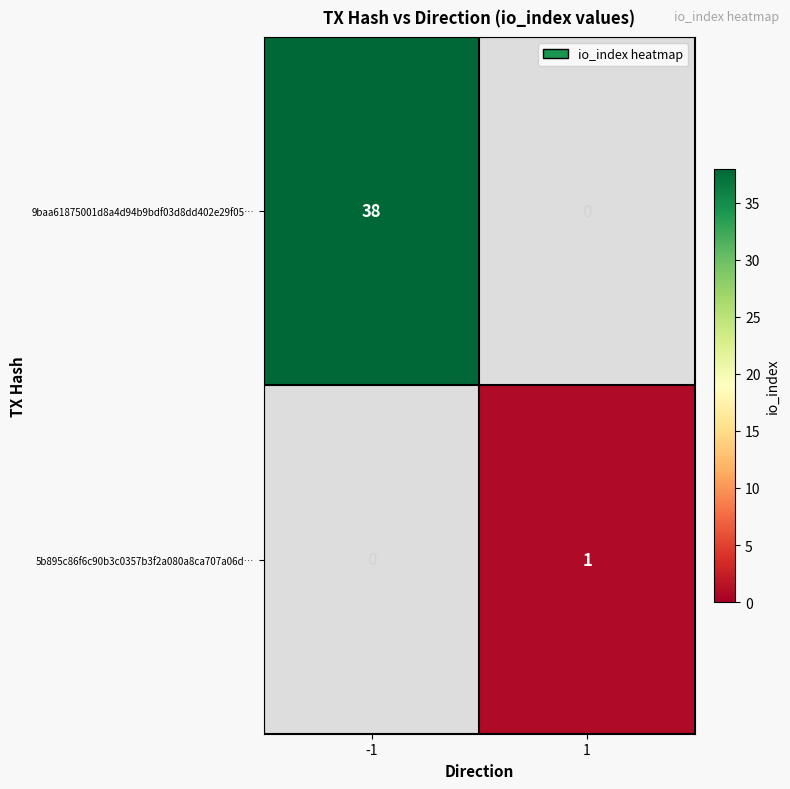

What is the sum of all 9baa61875001d8a4d94b9bdf03d8dd402e29f05… values?

38